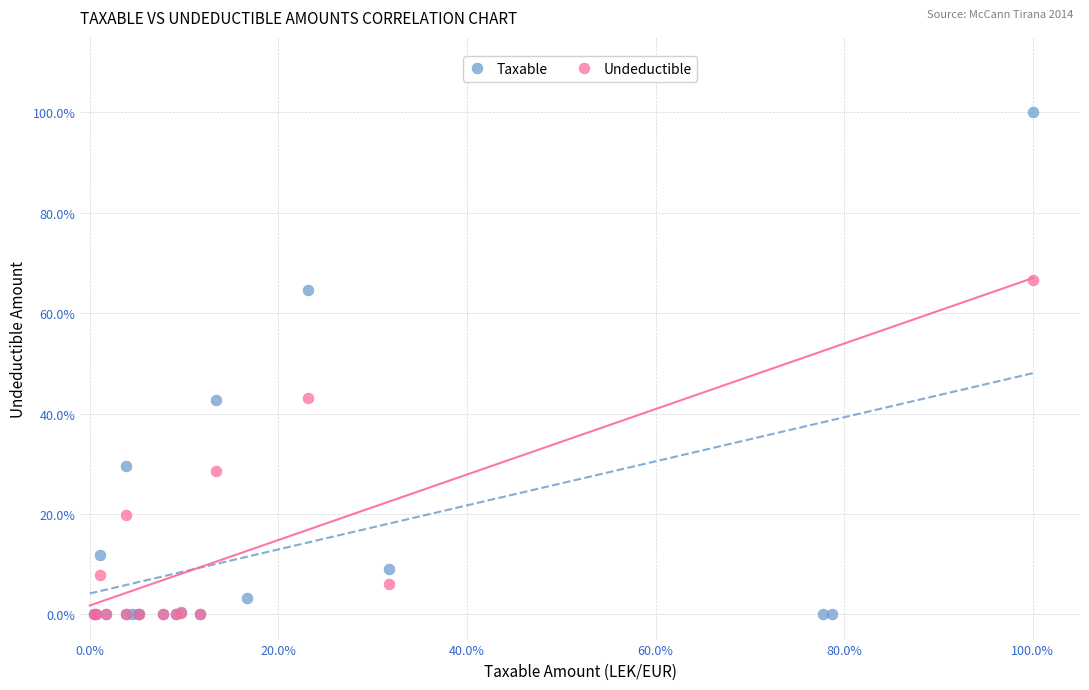

What are all the series names shown in the legend?

Taxable, Undeductible